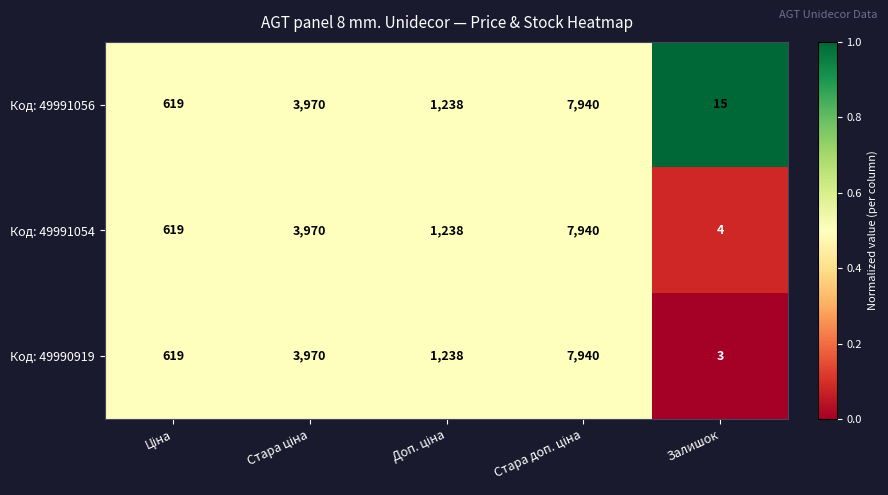

Which label corresponds to the smallest value in the chart?

Залишок